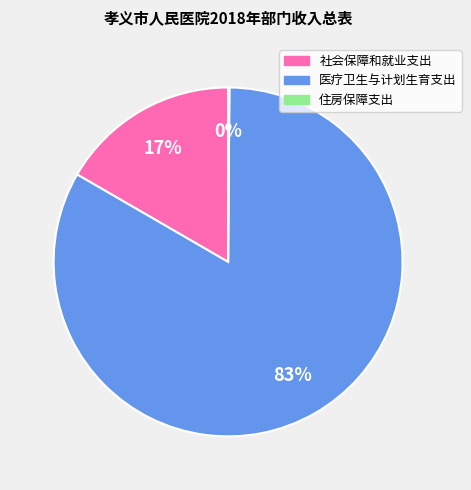

To the nearest percent, what is the difference between the largest and smallest slice percentages?

83%